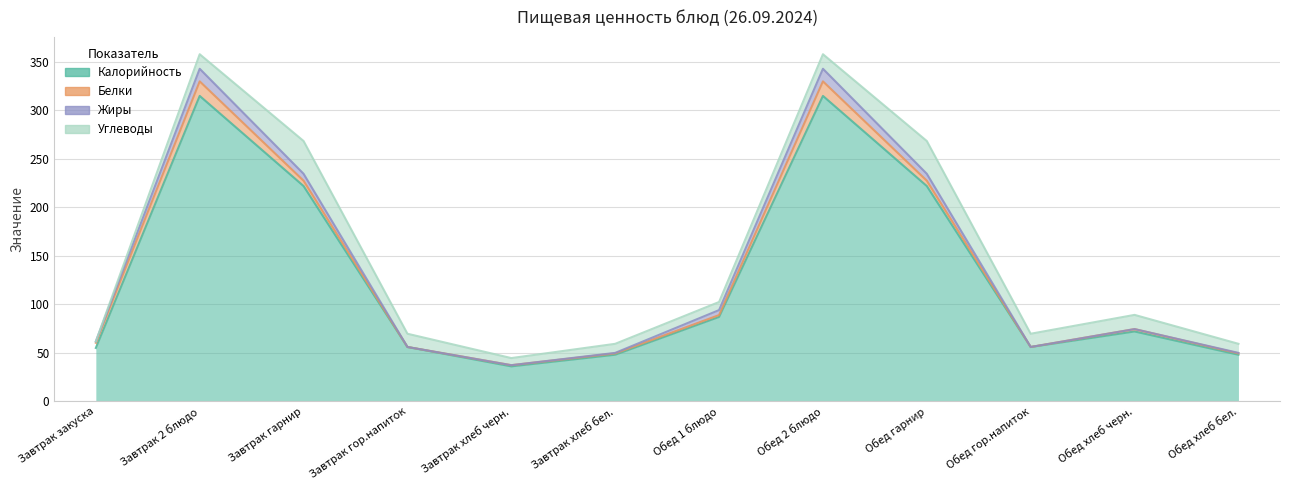

The Углеводы series shows 13.7 at Обед гор.напиток. True or false?

True